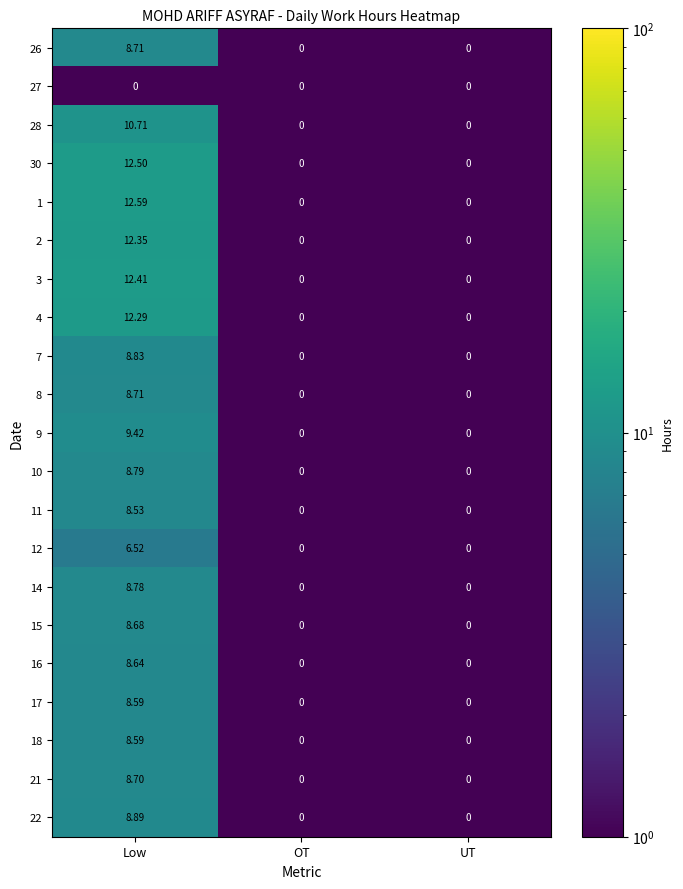

At which category is the sum across all series the highest?

Low